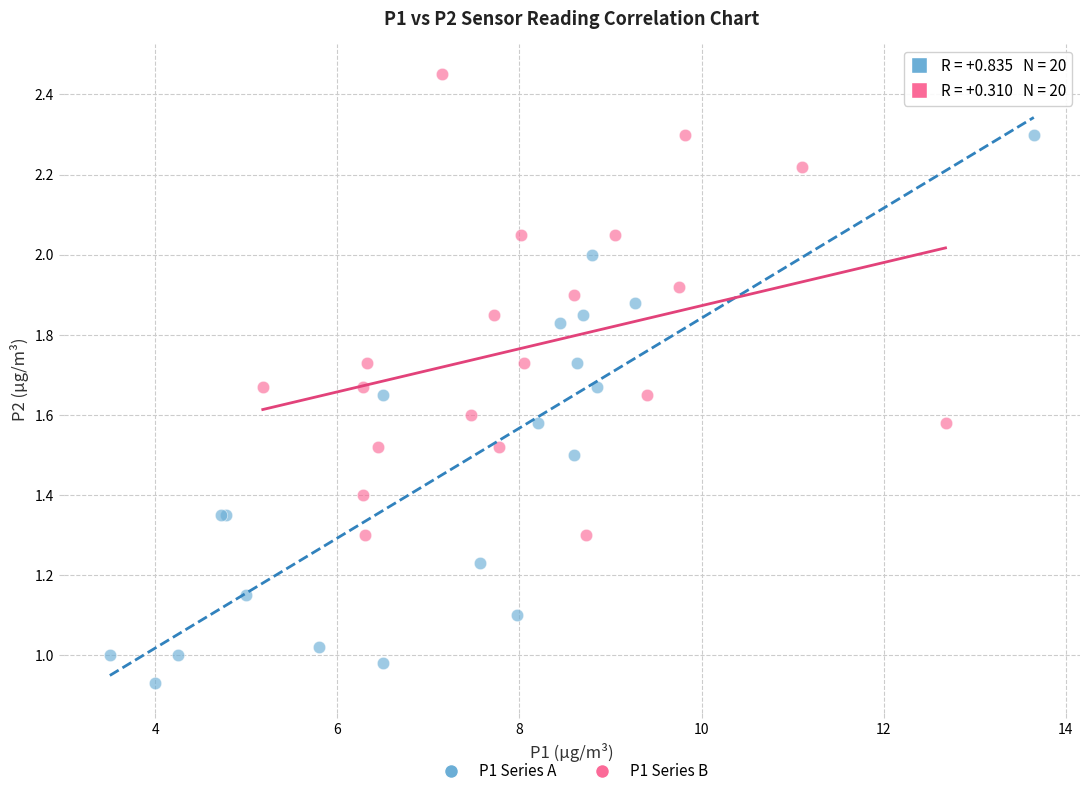

Which series contains the lowest Y value?

P1 Series A